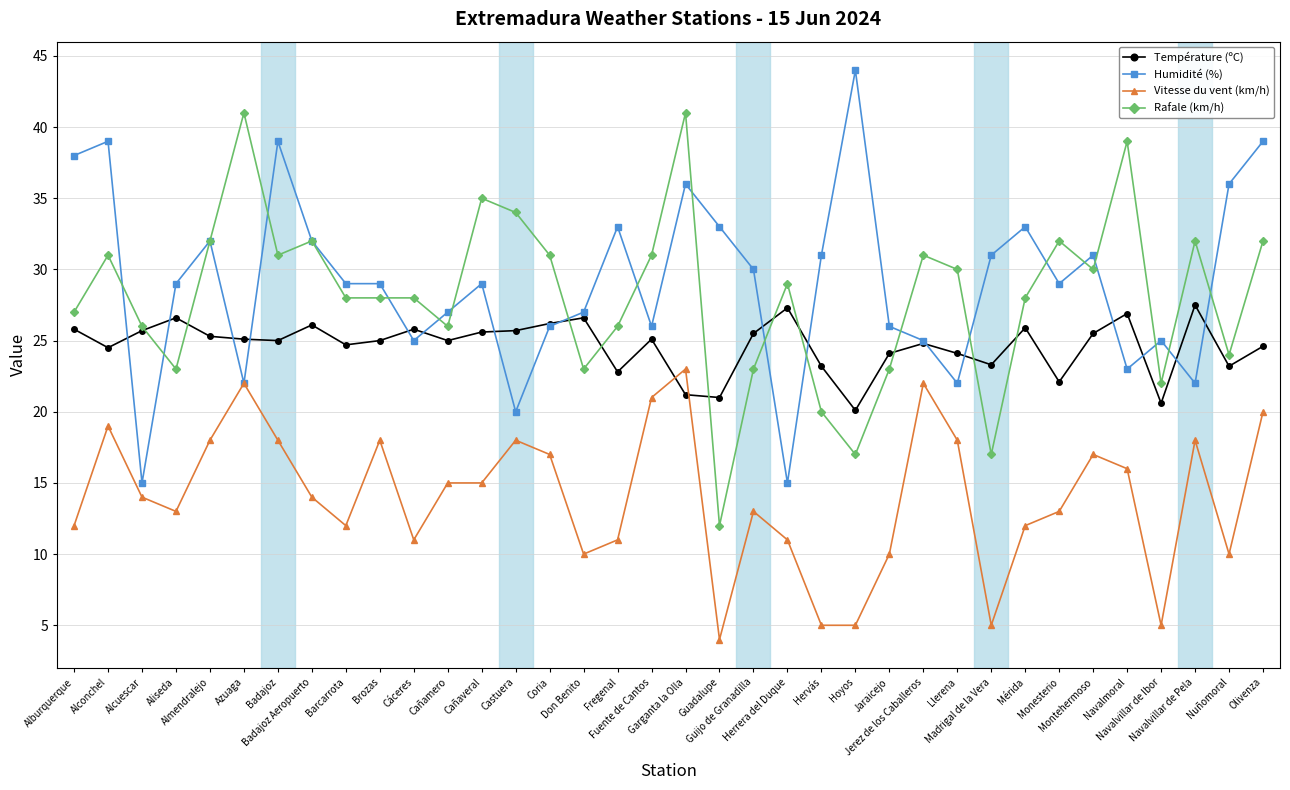

What is the smallest value displayed?

4.0